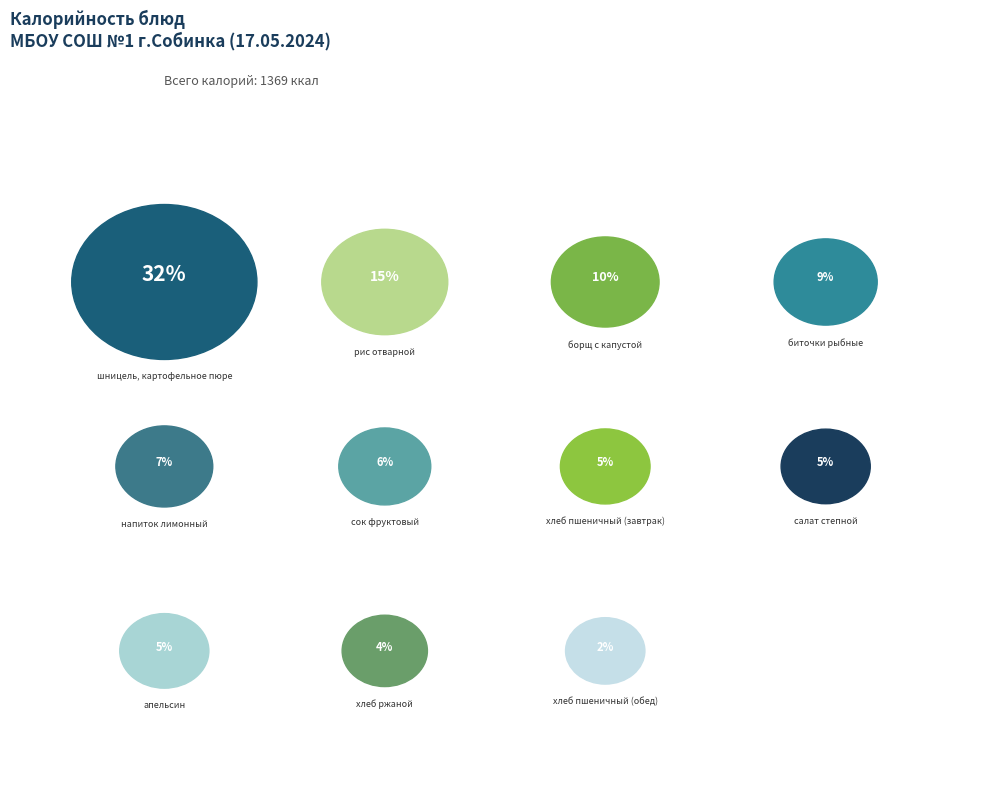

Count the number of slices in the pie.

11